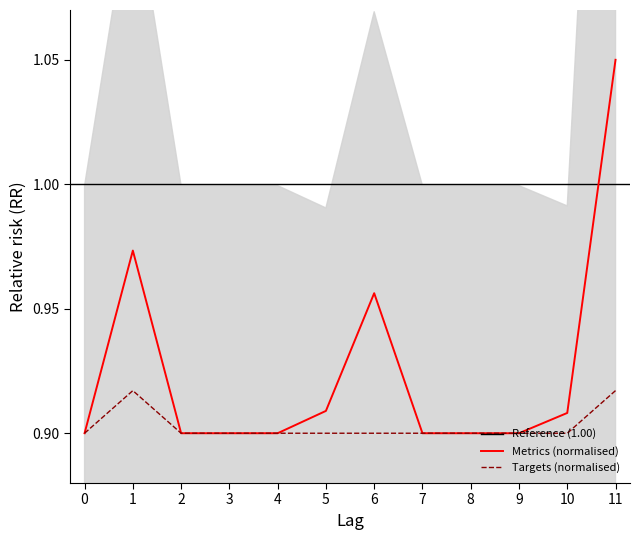

True or false: Metrics and Targets intersect in this chart.

False